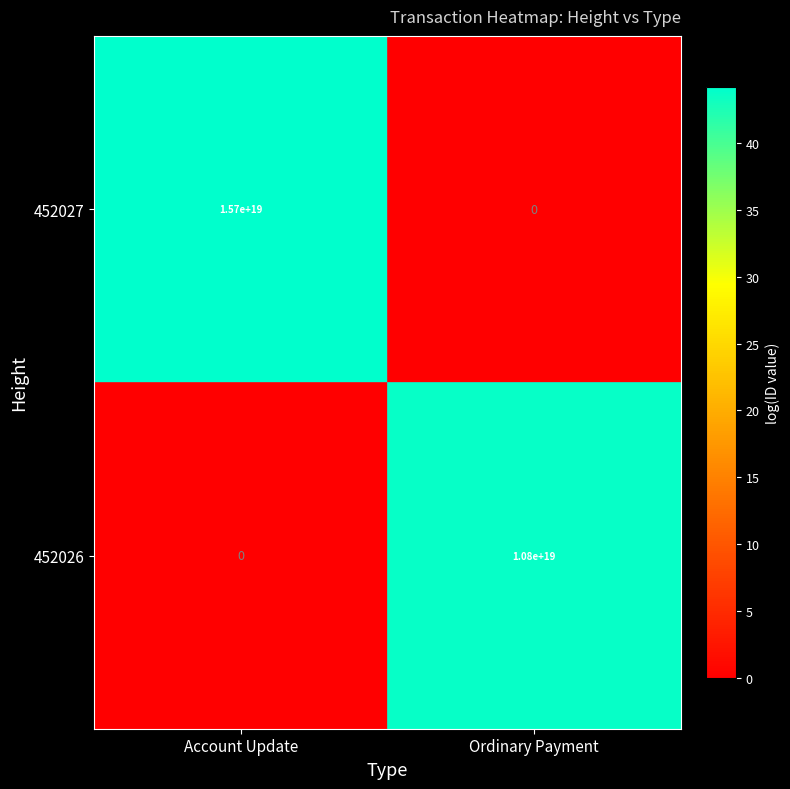

Which category has the highest value across all series?

Account Update